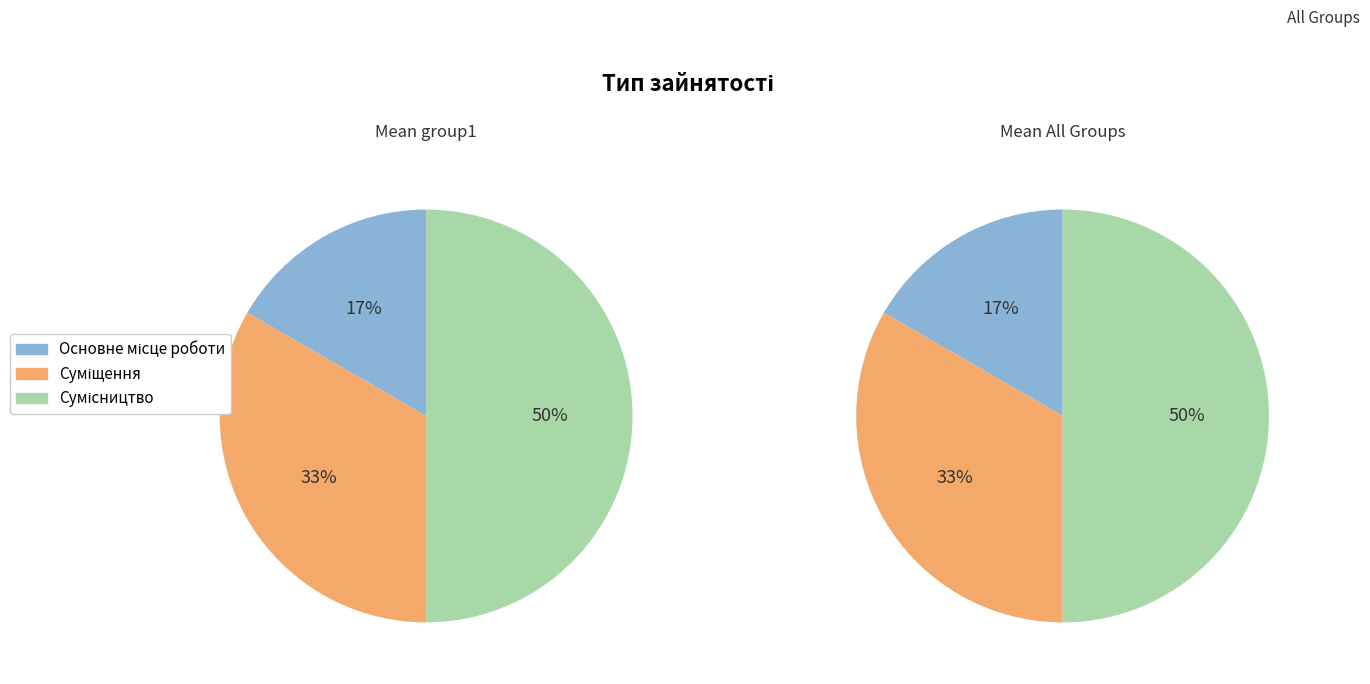

True or false: Суміщення accounts for 27% of the total.

False